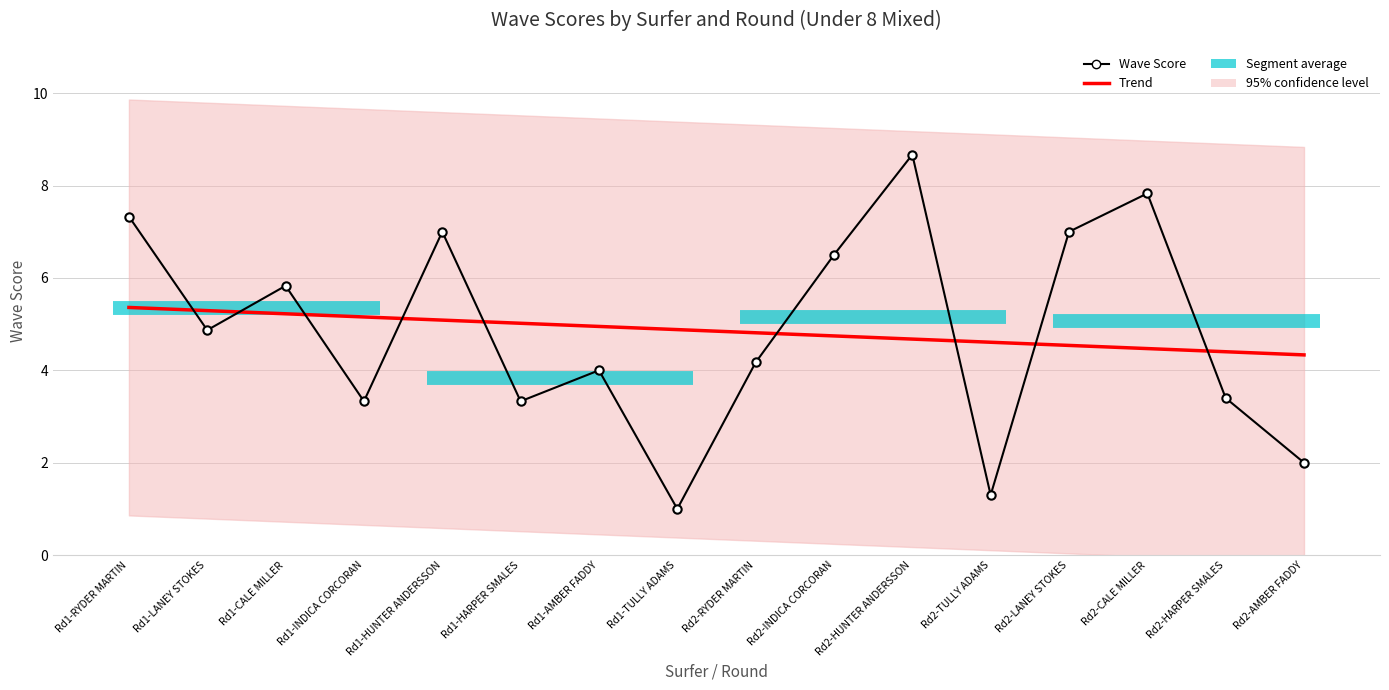

What is the sum of all Trend values?

77.6